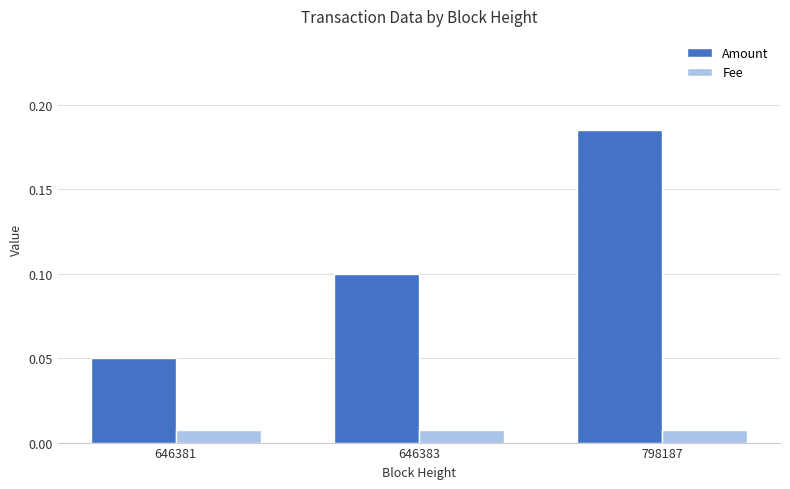

Rank the series by their maximum value, from lowest to highest.

Fee, Amount